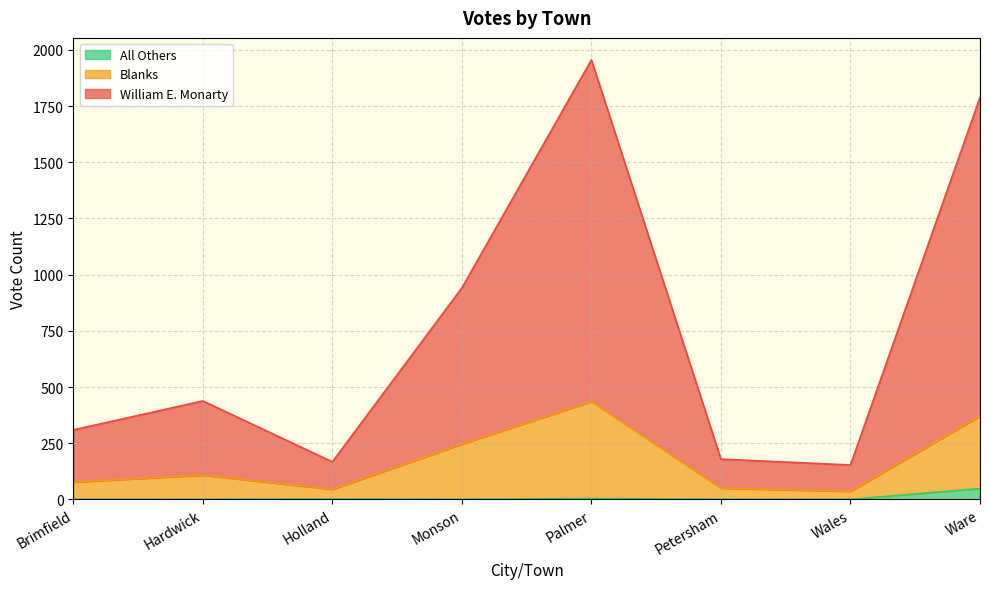

At which label is Blanks closest to 236?

Monson